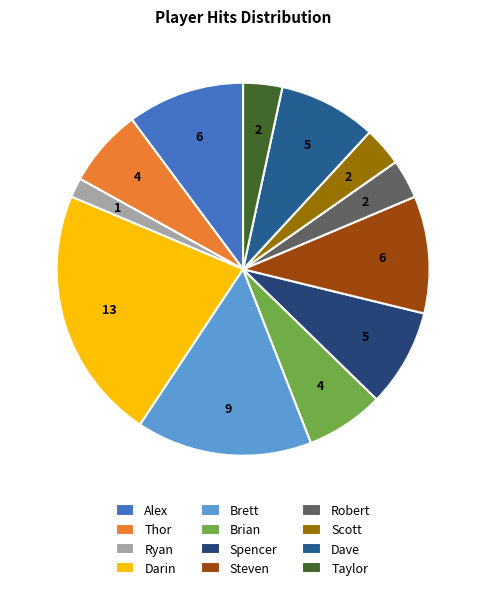

What percentage is NOT represented by Dave?

91.5%